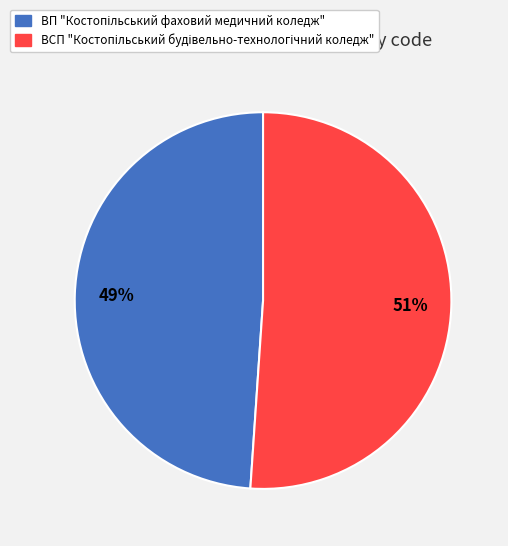

To the nearest percent, what is the average slice percentage?

50%